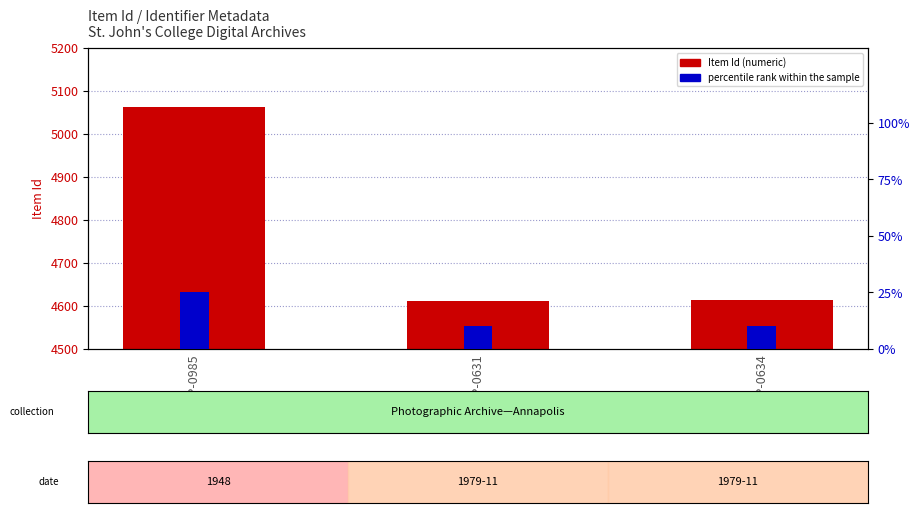

Which label corresponds to the smallest value in the chart?

SJC-P-0631